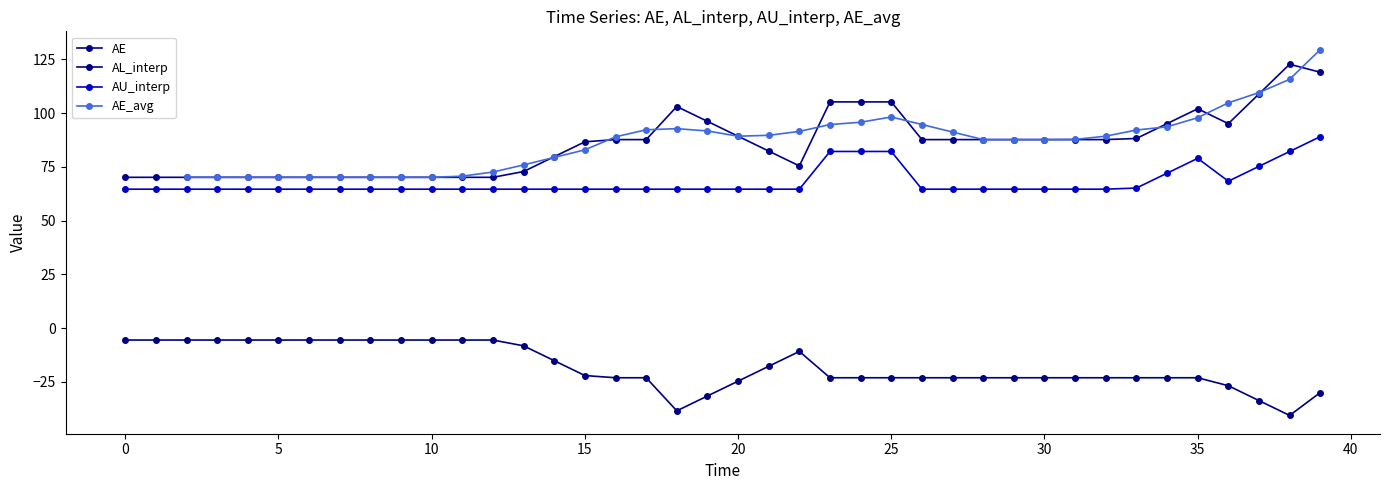

What is the label of the 23rd point from the right?

17